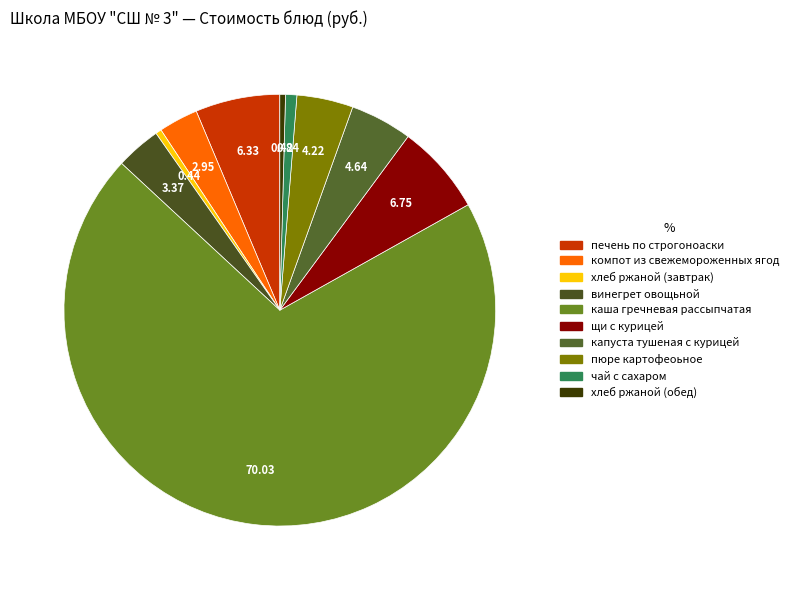

Rank the categories by value from lowest to highest.

хлеб ржаной (обед), хлеб ржаной (завтрак), чай с сахаром, компот из свежемороженных ягод, винегрет овощьной, пюре картофеоьное, капуста тушеная с курицей, печень по строгоноаски, щи с курицей, каша гречневая рассыпчатая